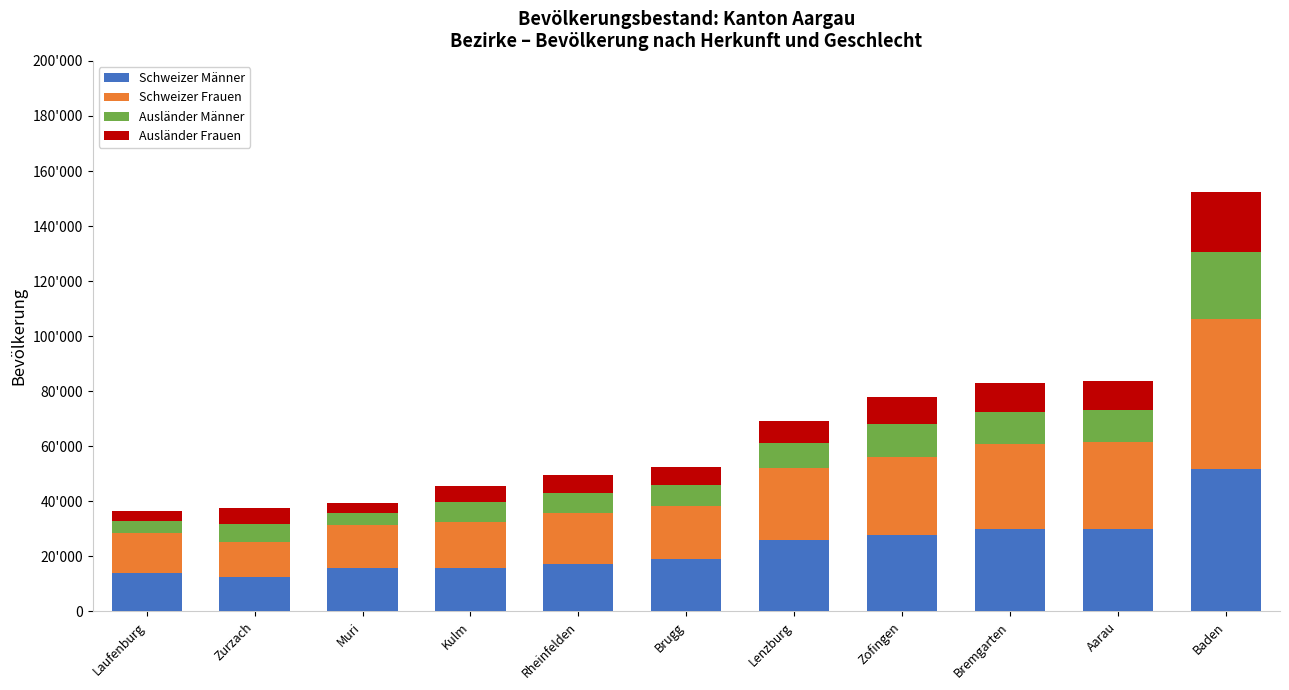

Does the chart contain stacked bars?

Yes